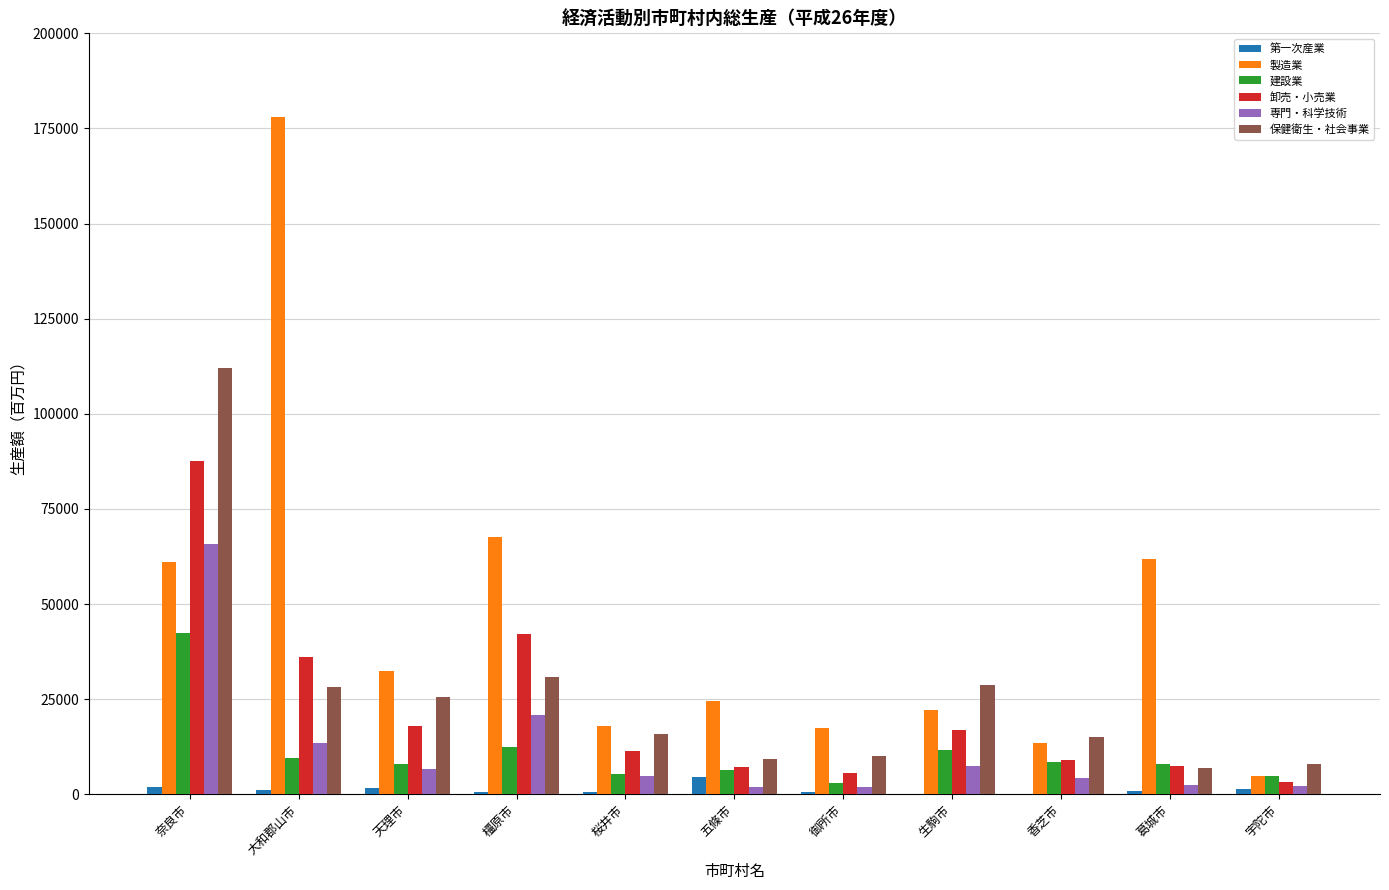

What are all the series names shown in the legend?

第一次産業, 製造業, 建設業, 卸売・小売業, 専門・科学技術, 保健衛生・社会事業